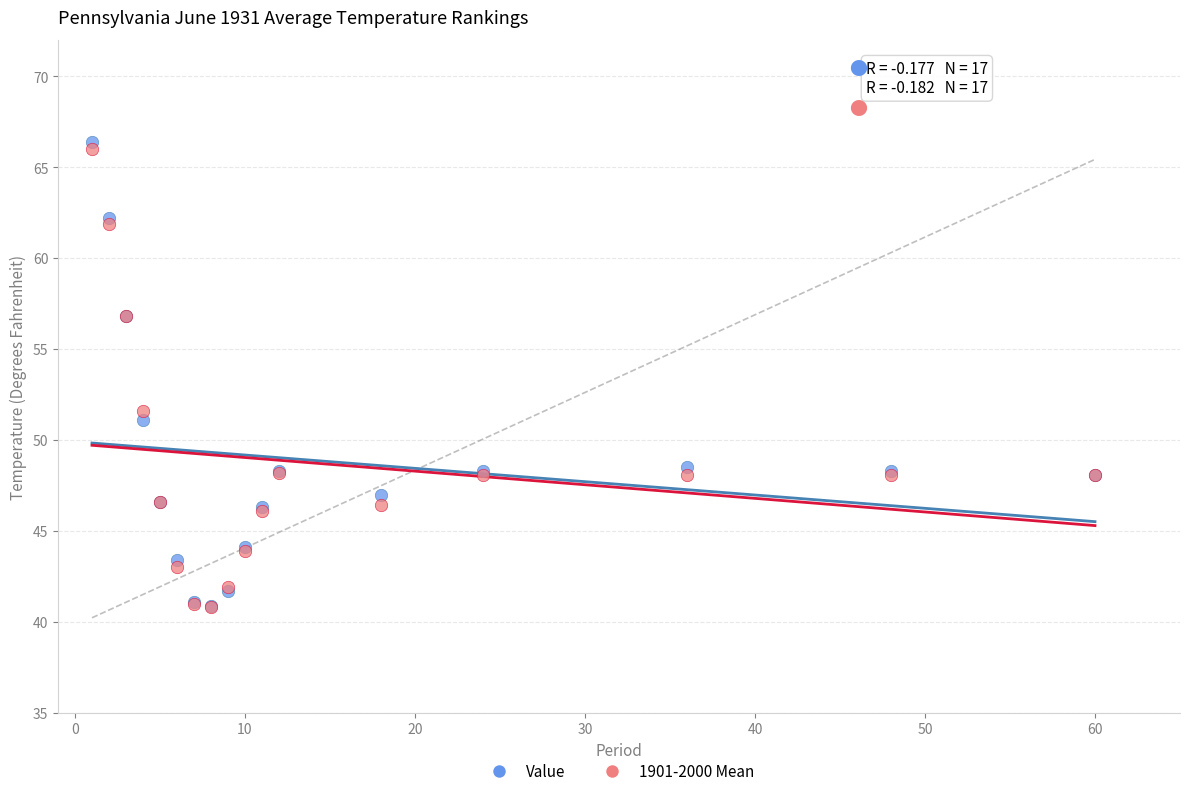

In the Value series, what Y value is closest to 53?

51.1